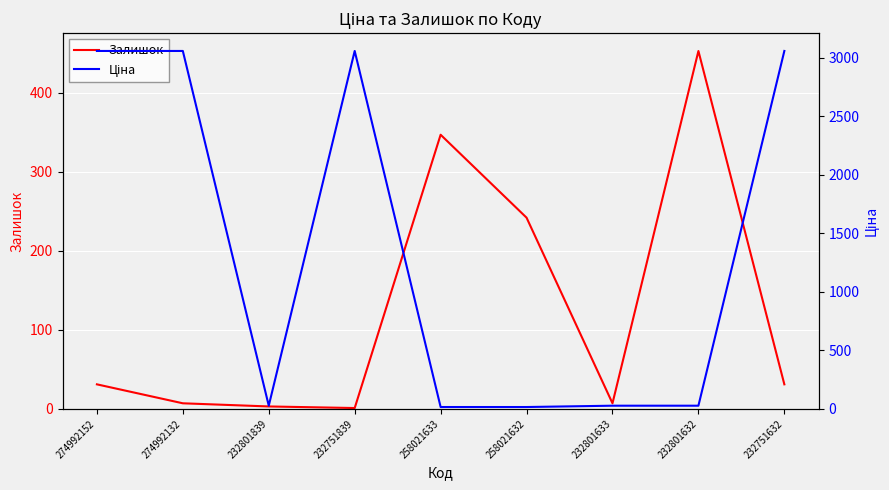

At 274992132, list the series in order from smallest to largest.

Залишок, Ціна